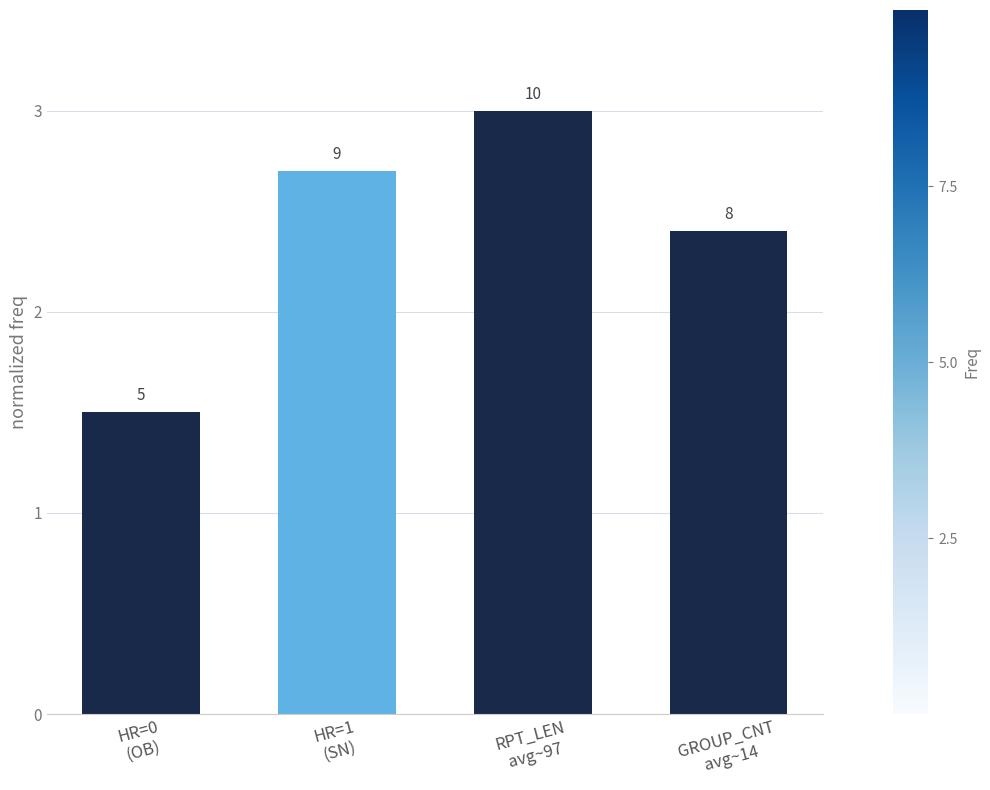

Read the value at RPT_LEN
avg~97.

3.0